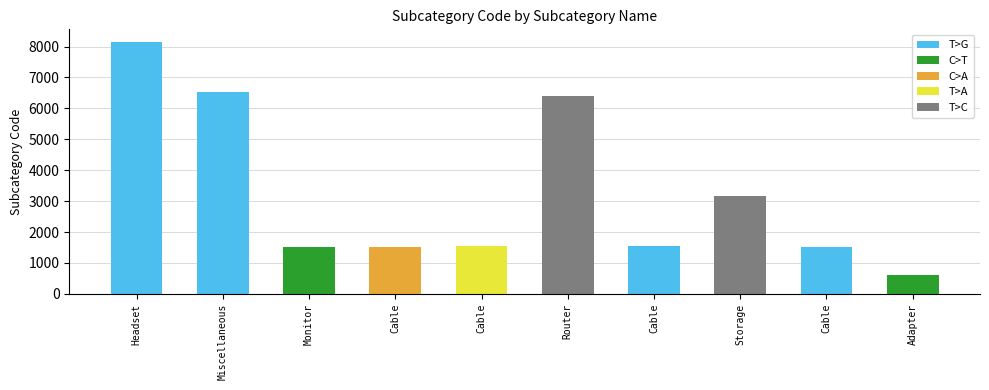

What is the change in value from Router to Storage?

-3247